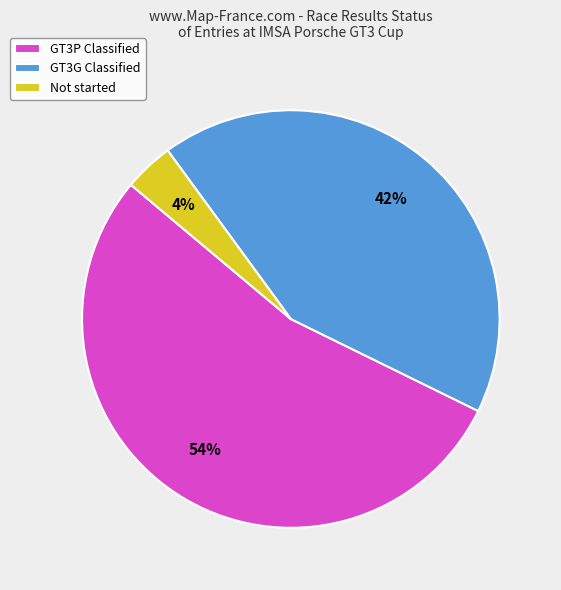

To the nearest percent, what portion does GT3G Classified represent?

42%